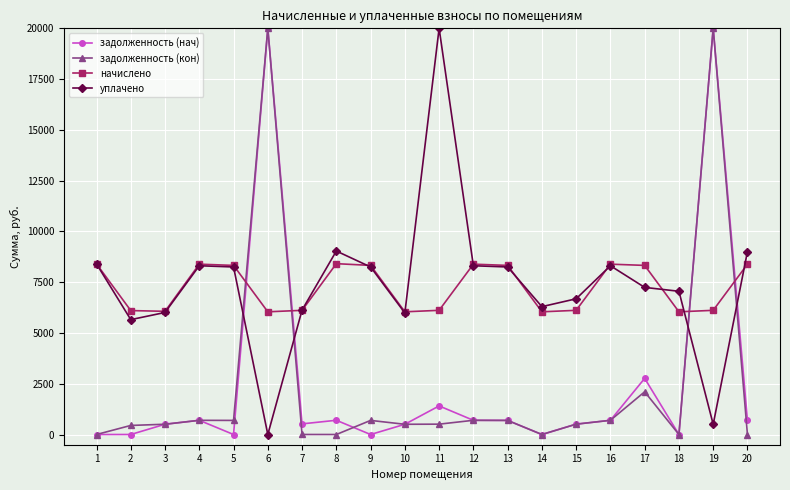

How many positive values does the уплачено series have?

19